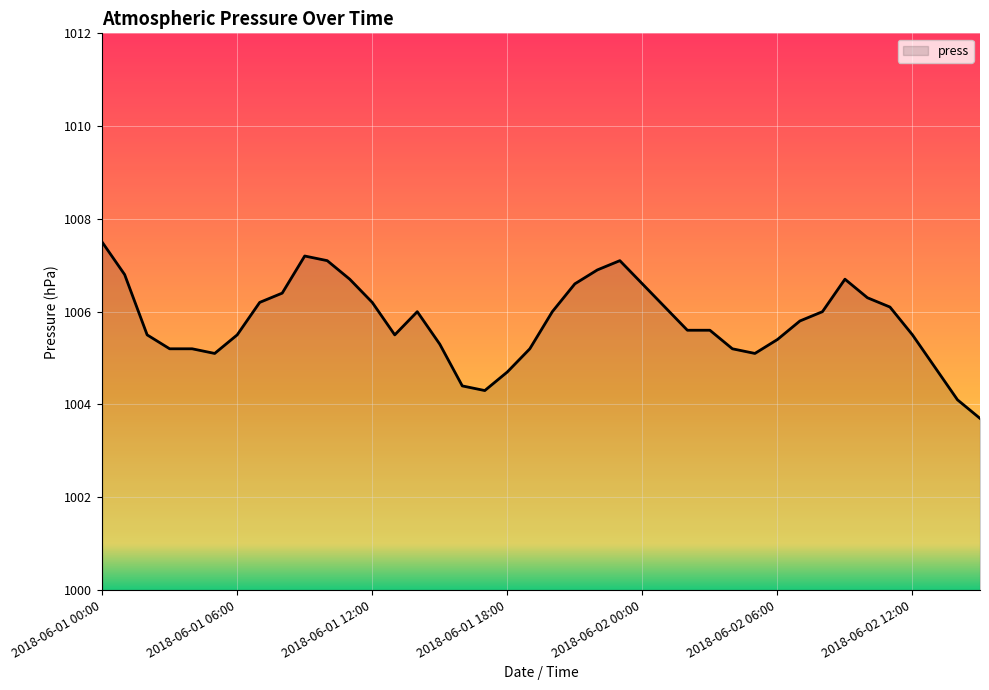

What is the greatest value displayed?

1007.5